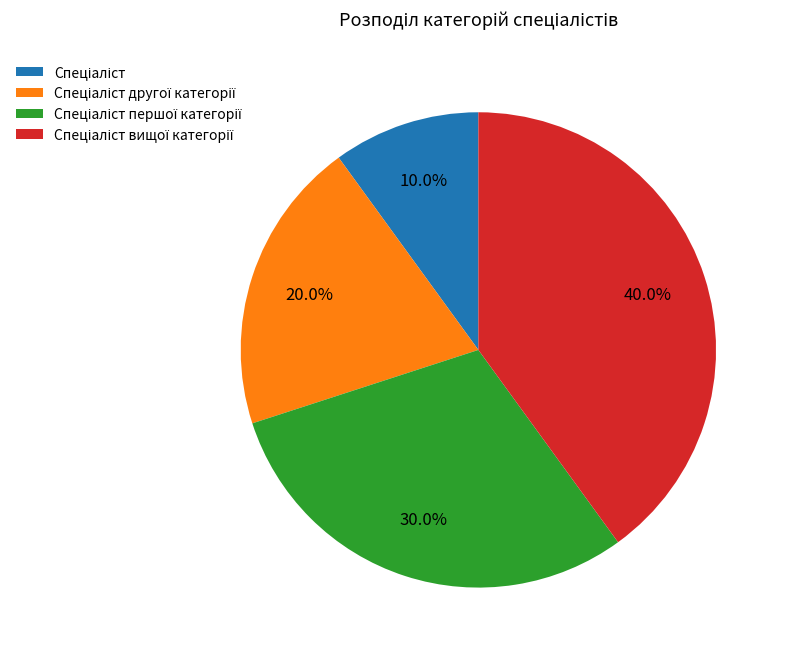

Count the number of slices in the pie.

4